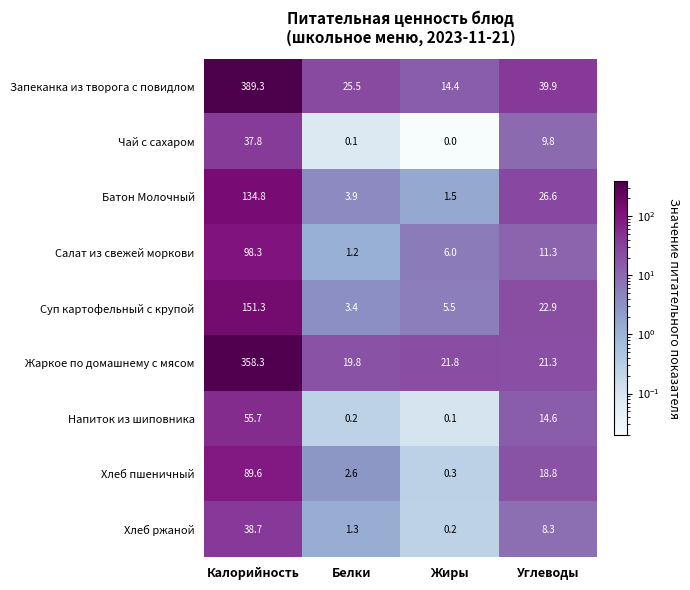

The Салат из свежей моркови series shows 6.2 at Углеводы. True or false?

False